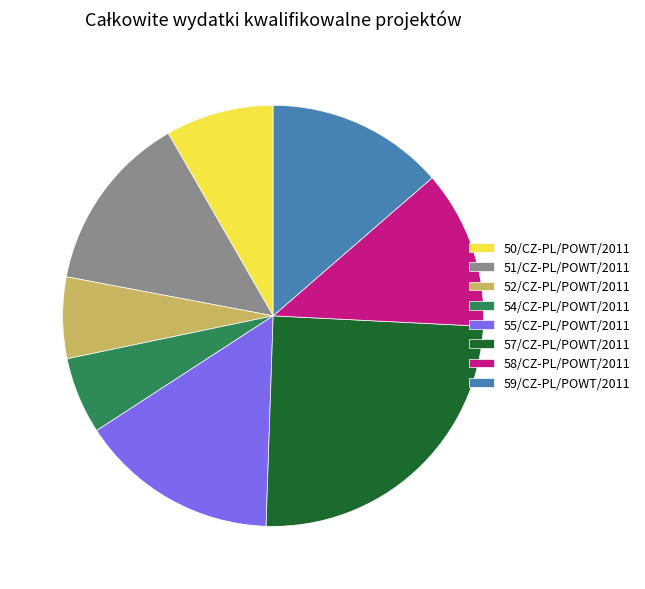

Does any single category account for the majority?

No